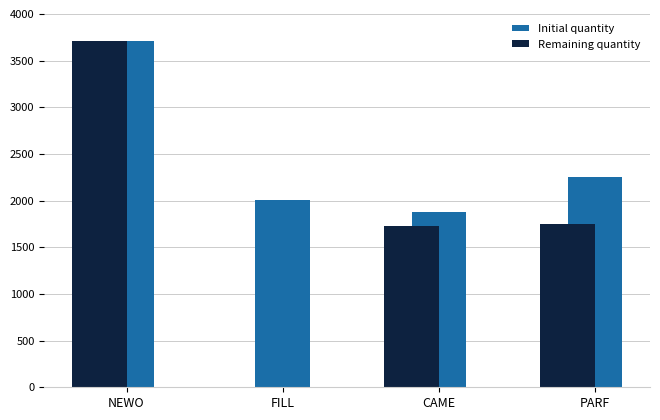

Which category has the highest value in the Initial quantity series?

NEWO